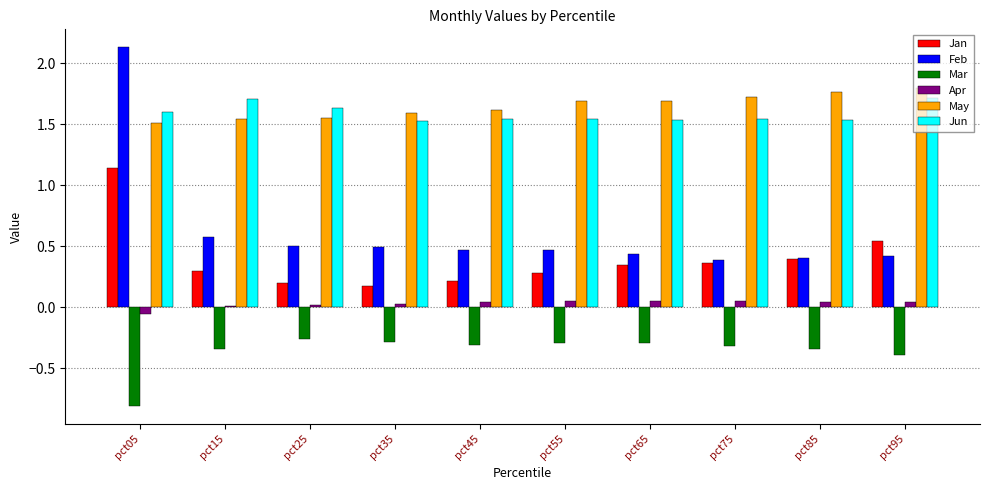

The May series shows 0.7 at pct15. True or false?

False